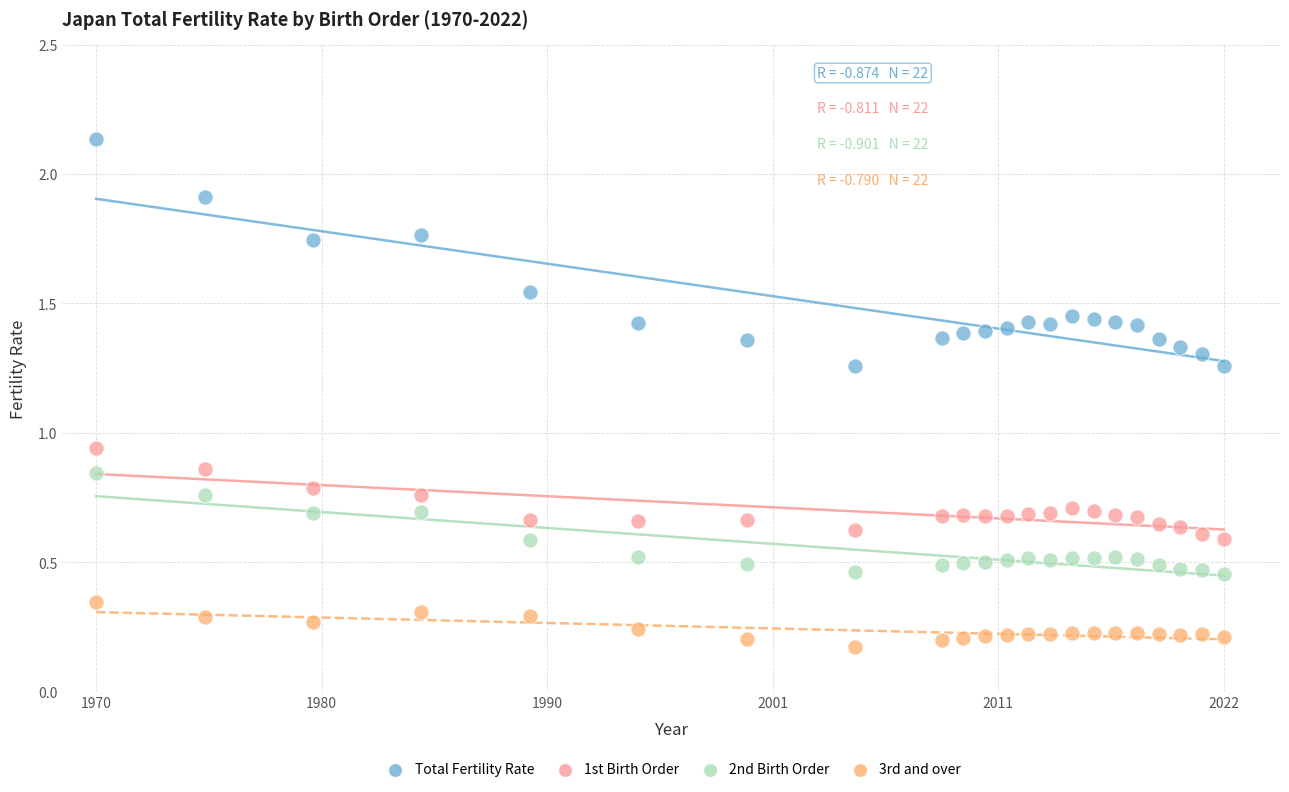

Which series reaches the minimum Y coordinate?

3rd and over